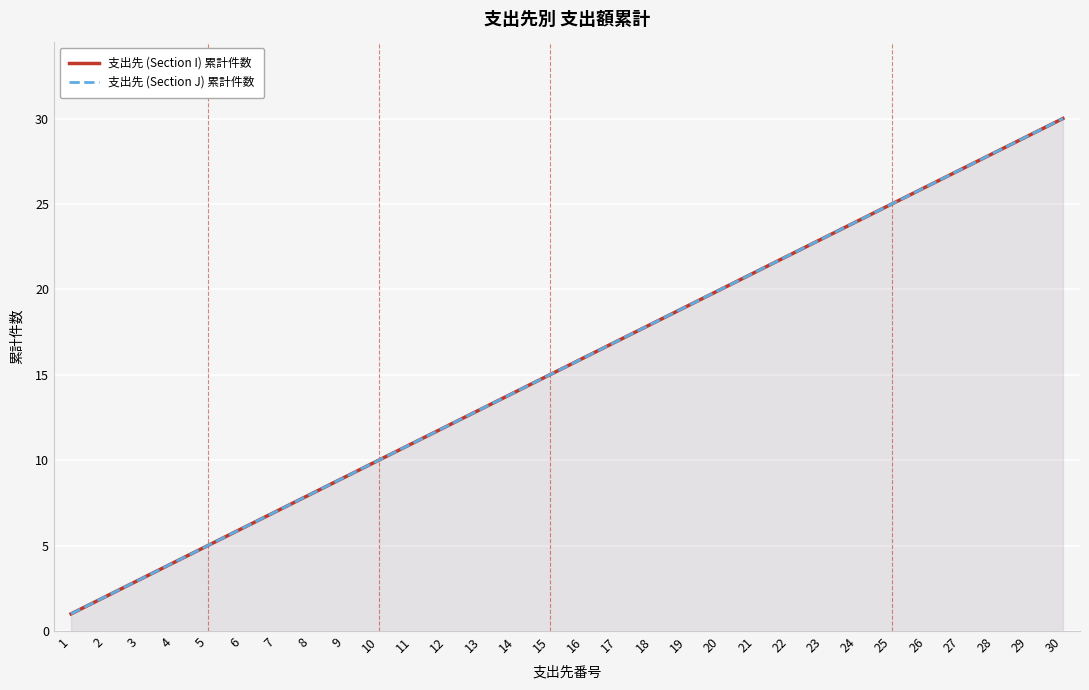

True or false: 支出先 (Section I) 累計件数 and 支出先 (Section J) 累計件数 cross at least once.

False